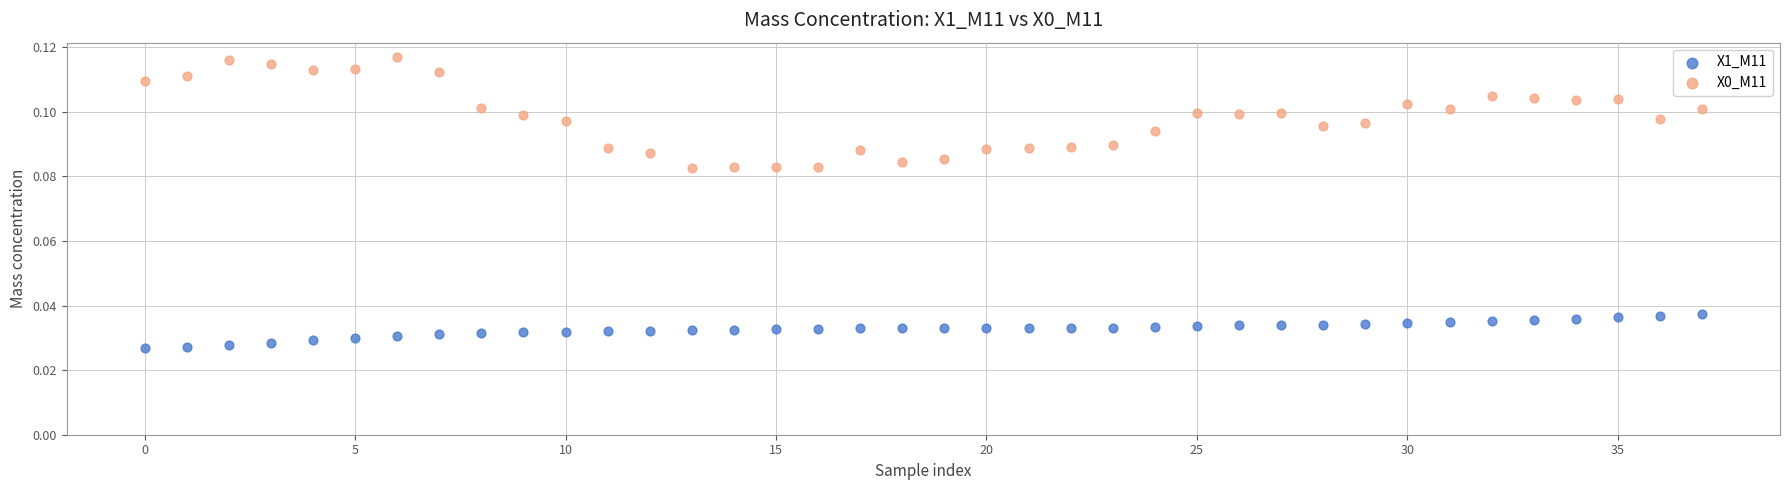

Which series contains the lowest Y value?

X1_M11